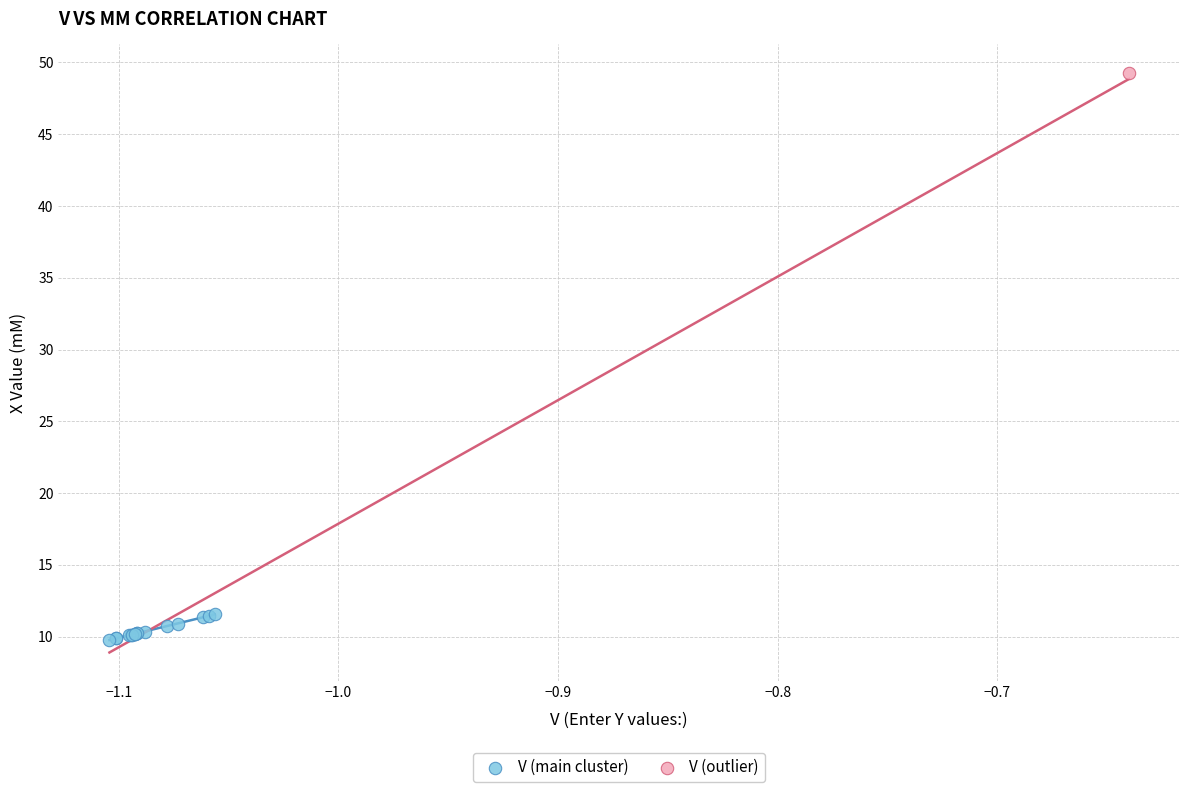

What are all the series names shown in the legend?

V (main cluster), V (outlier)